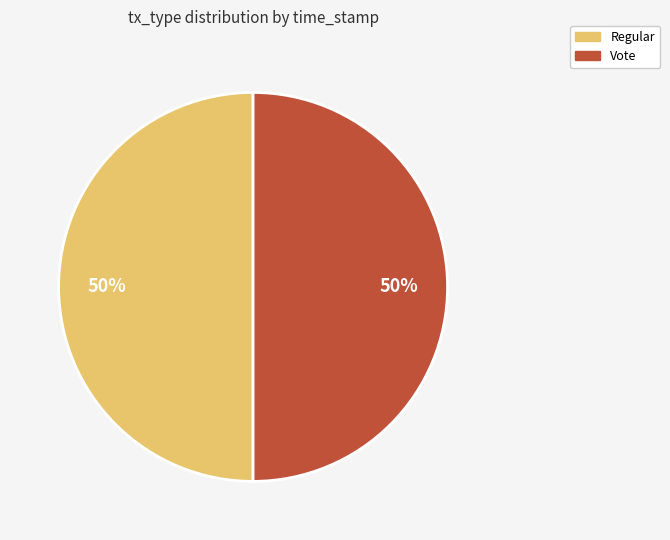

The Regular slice represents 56% of the pie. True or false?

False